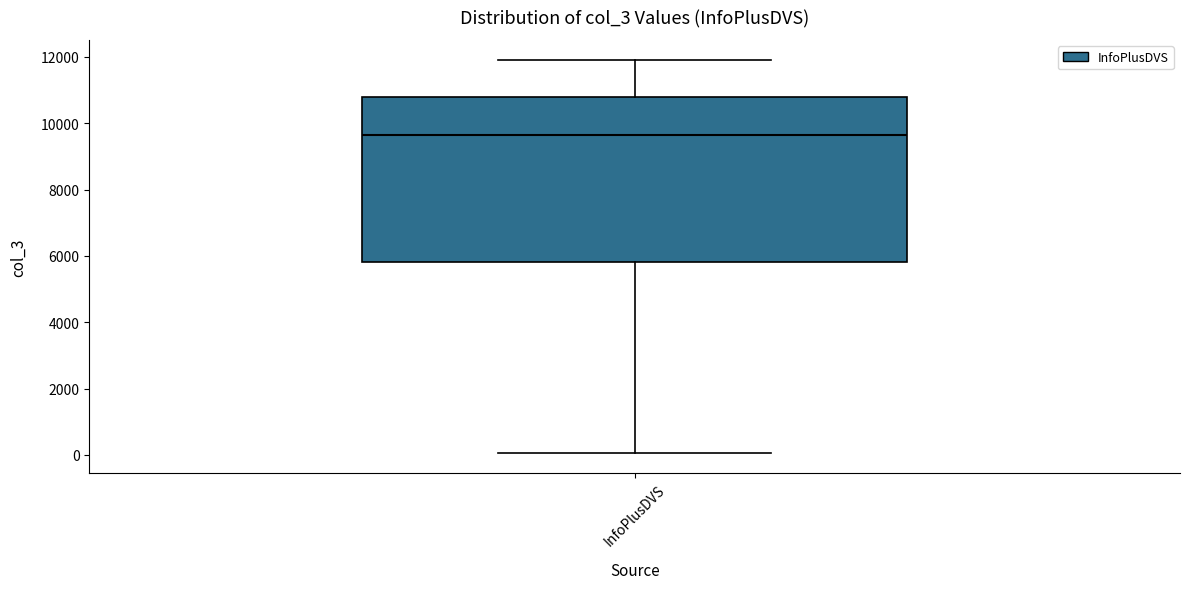

Transcribe this box plot: give where the median line is, the range the box spans, and where the two whiskers end, as read against the y-axis. The values are not printed on the chart, so give them approximately, as read against the axis.

median 9600, box 5800 to 10800, whiskers 0 to 12000